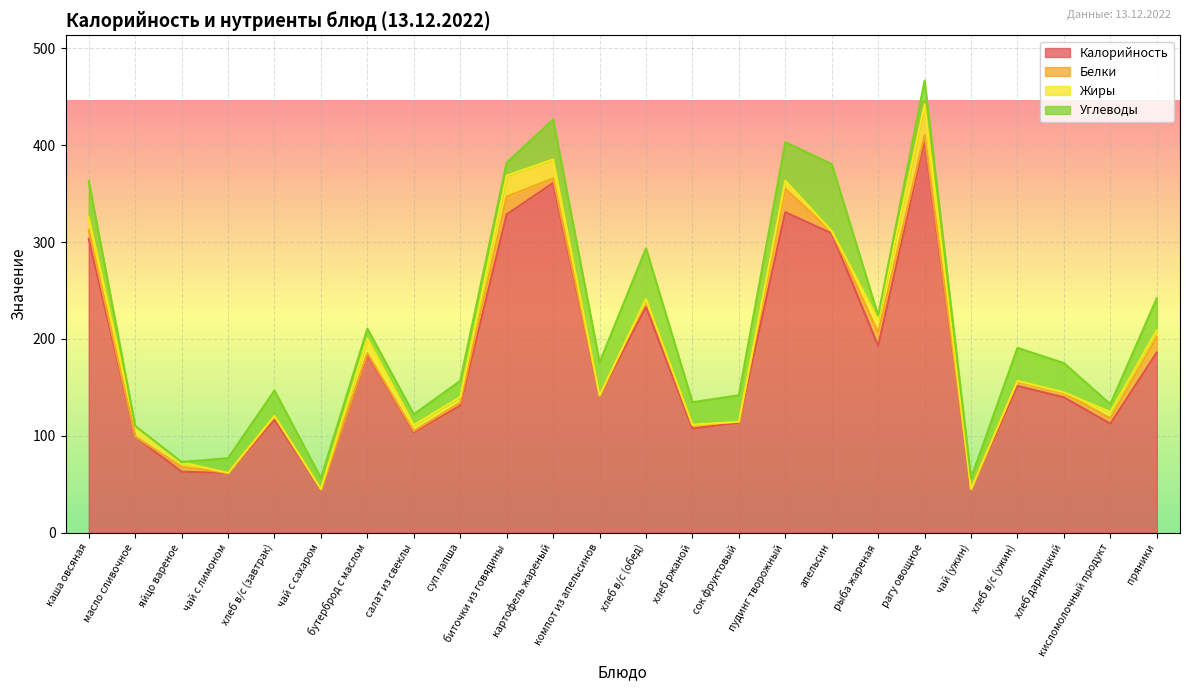

What is the sum of all Углеводы values?

574.3